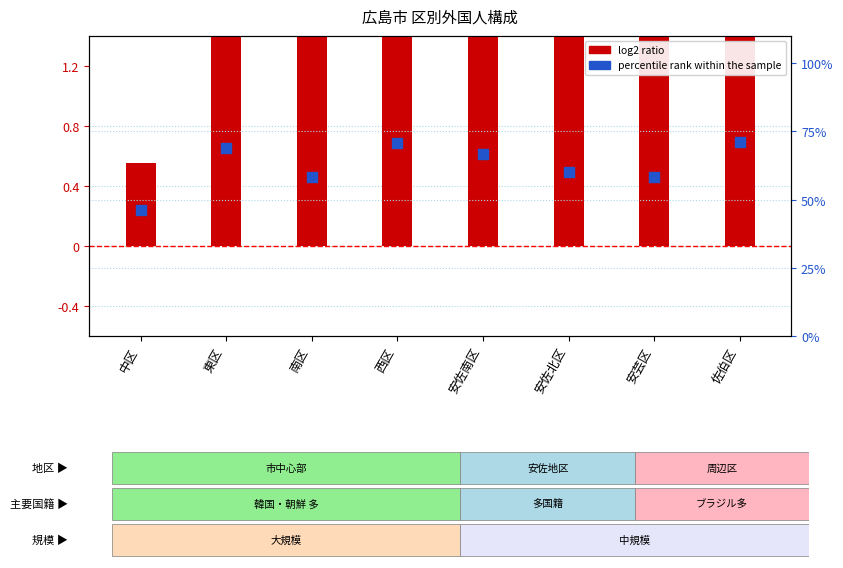

Which has a higher value, 安佐北区 or 安芸区?

安佐北区